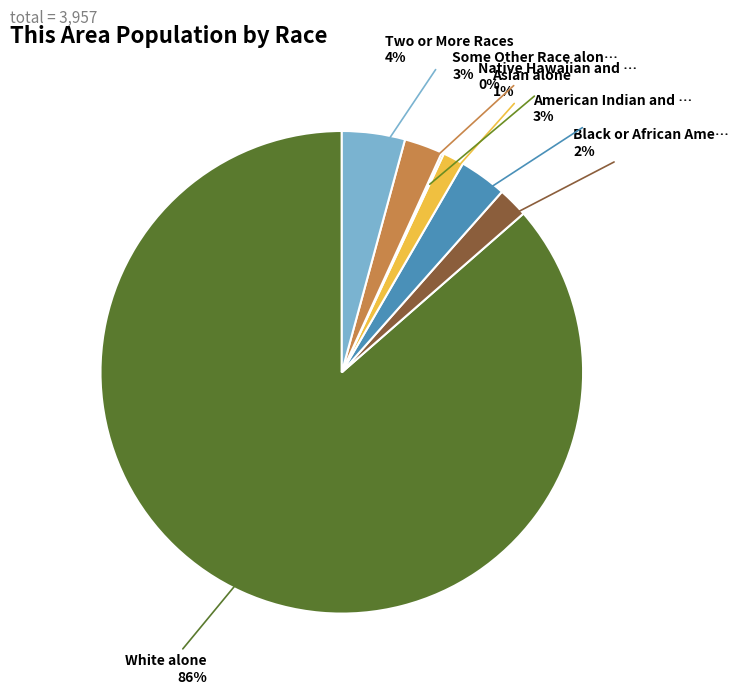

Which slice represents more than half of the pie?

White alone